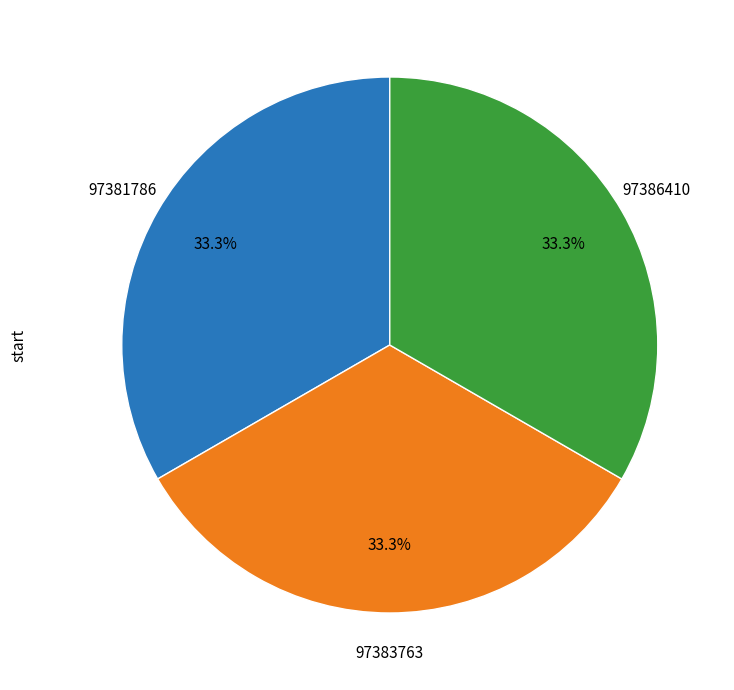

Does any single category account for the majority?

No